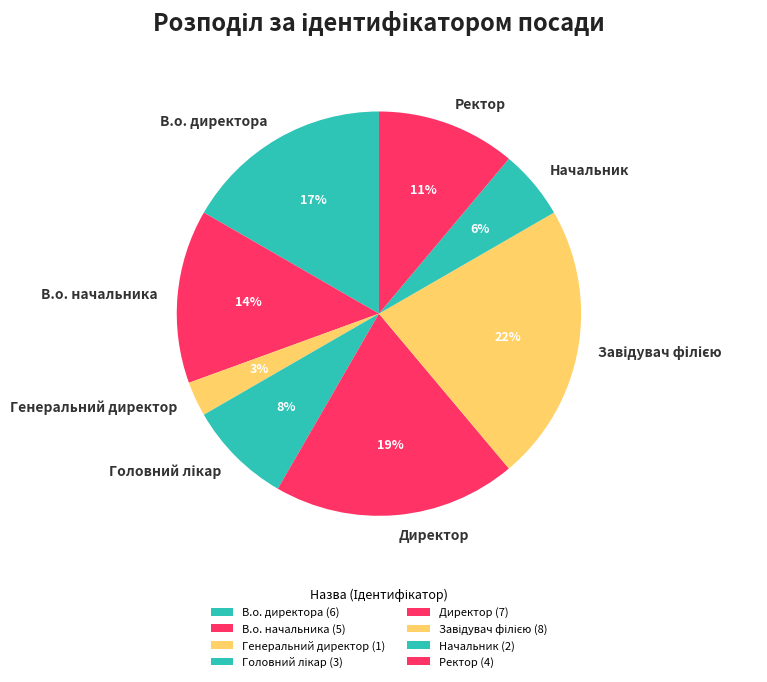

Between Начальник and Генеральний директор, which is larger?

Начальник